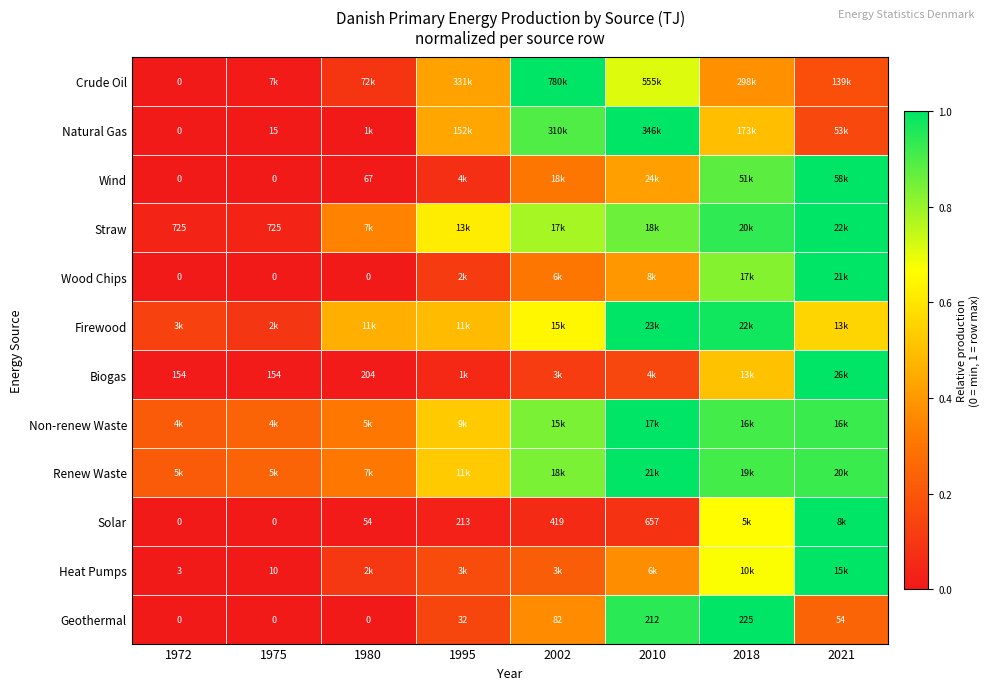

What is the highest value of the Wood Chips series?

1.0